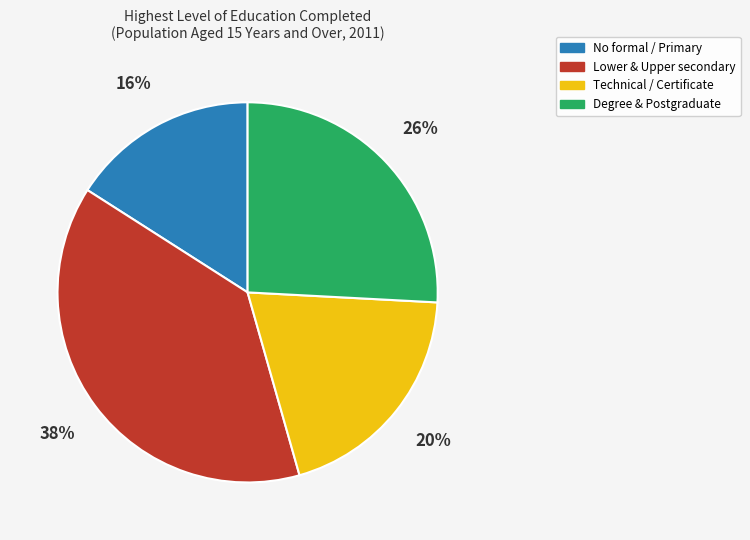

Is the sum of Lower & Upper secondary and Degree & Postgraduate greater than half?

Yes